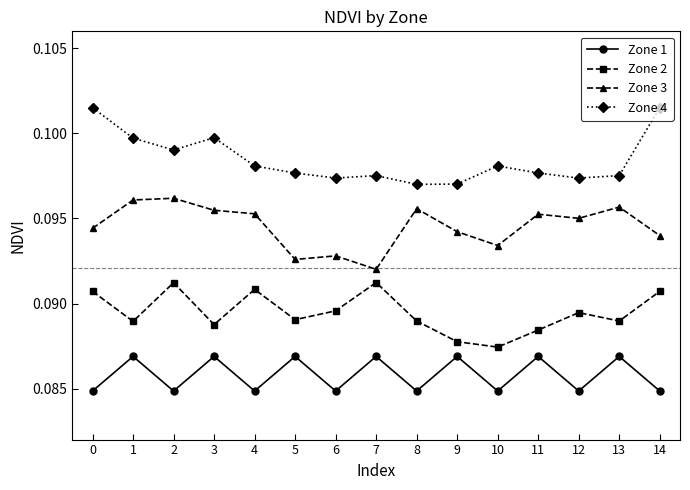

Which series has the largest total across all categories?

Zone 4